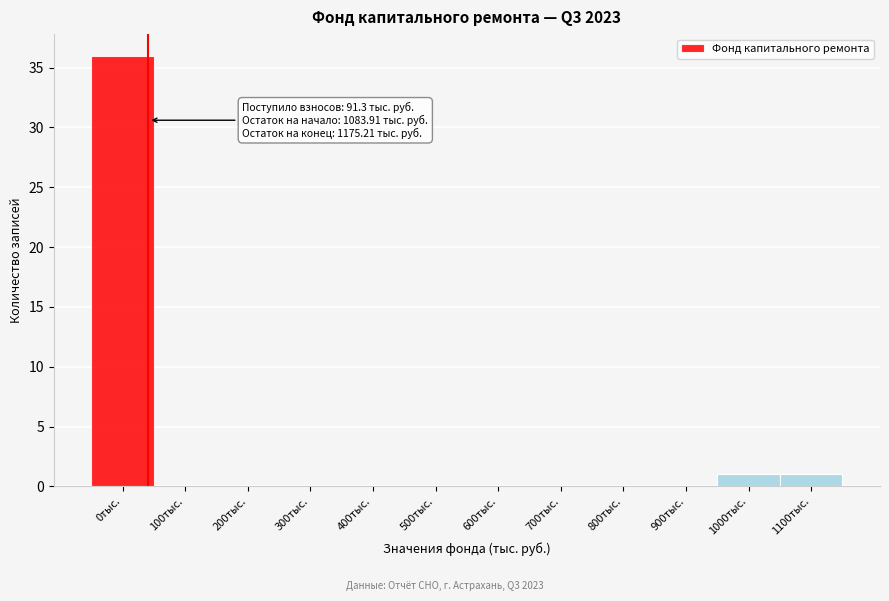

Reading left to right, what are all the values shown in this chart?

0тыс.=36	100тыс.=0	200тыс.=0	300тыс.=0	400тыс.=0	500тыс.=0	600тыс.=0	700тыс.=0	800тыс.=0	900тыс.=0	1000тыс.=1	1100тыс.=1